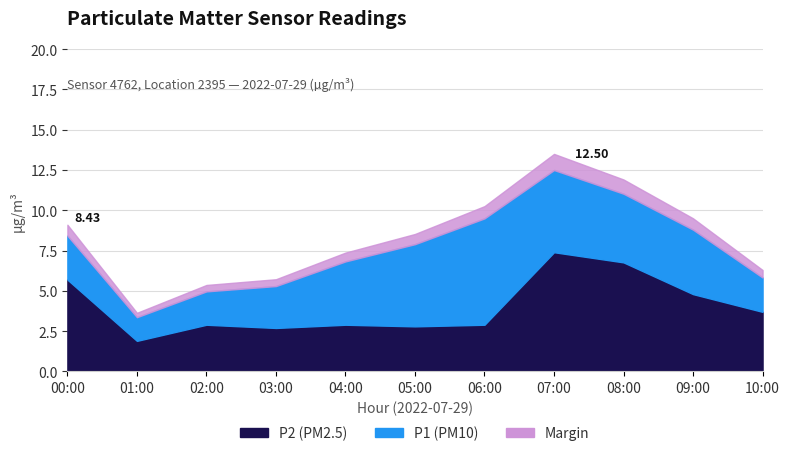

Rank the categories by P1 value from lowest to highest.

01:00, 02:00, 03:00, 10:00, 04:00, 05:00, 00:00, 09:00, 06:00, 08:00, 07:00